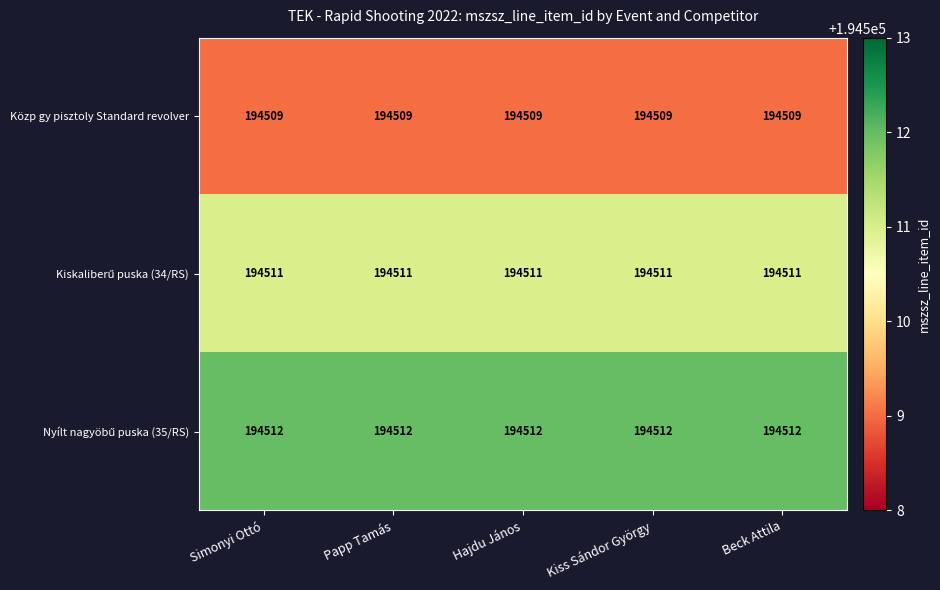

The Közp gy pisztoly Standard revolver series shows 194509 at Papp Tamás. True or false?

True